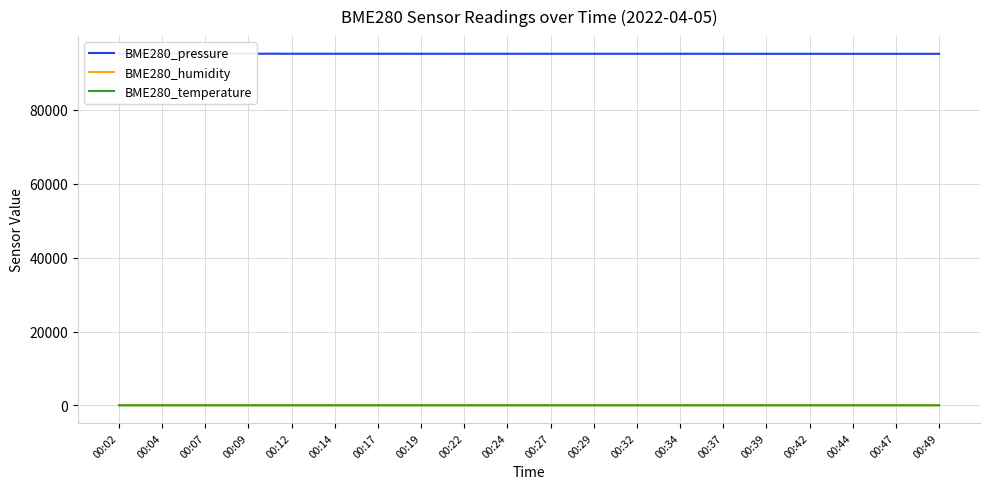

Reading left to right, extract all data points from this chart.

BME280_pressure: 00:02=95224.3	00:04=95226.7	00:07=95223.0	00:09=95222.8	00:12=95215.1	00:14=95210.3	00:17=95205.3	00:19=95202.6	00:22=95200.7	00:24=95200.5	00:27=95202.2	00:29=95201.2	00:32=95200.1	00:34=95203.9	00:37=95198.8	00:39=95192.9	00:42=95191.0	00:44=95183.4	00:47=95185.4	00:49=95188.2
BME280_humidity: 00:02=73.3	00:04=73.3	00:07=73.2	00:09=72.9	00:12=72.5	00:14=72.2	00:17=71.9	00:19=71.8	00:22=71.6	00:24=71.5	00:27=71.2	00:29=71.1	00:32=71.3	00:34=71.1	00:37=70.1	00:39=69.6	00:42=69.8	00:44=69.1	00:47=69.6	00:49=69.6
BME280_temperature: 00:02=3.9	00:04=3.9	00:07=3.9	00:09=3.9	00:12=4.0	00:14=4.0	00:17=4.0	00:19=4.0	00:22=4.0	00:24=4.1	00:27=4.1	00:29=4.1	00:32=4.1	00:34=4.1	00:37=4.2	00:39=4.2	00:42=4.2	00:44=4.2	00:47=4.2	00:49=4.2